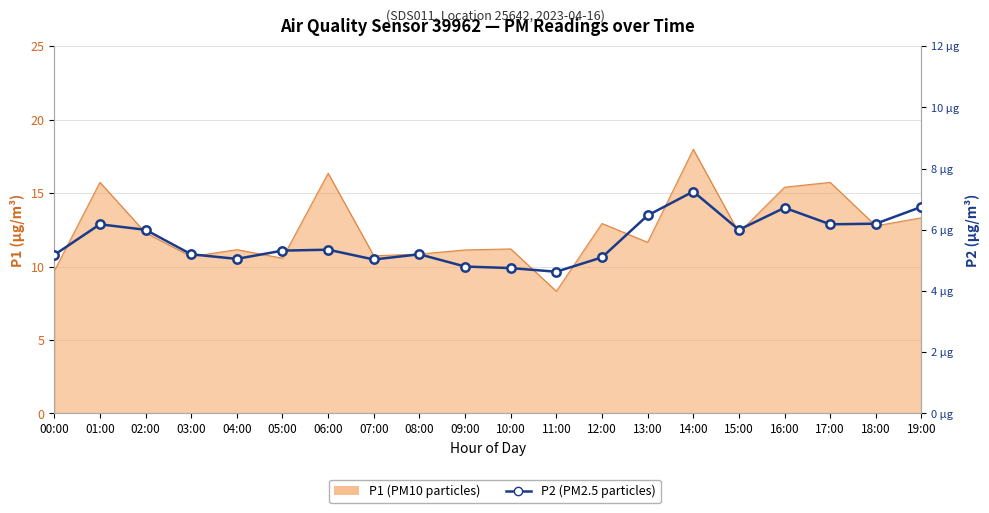

Which label corresponds to the largest value in the chart?

14:00